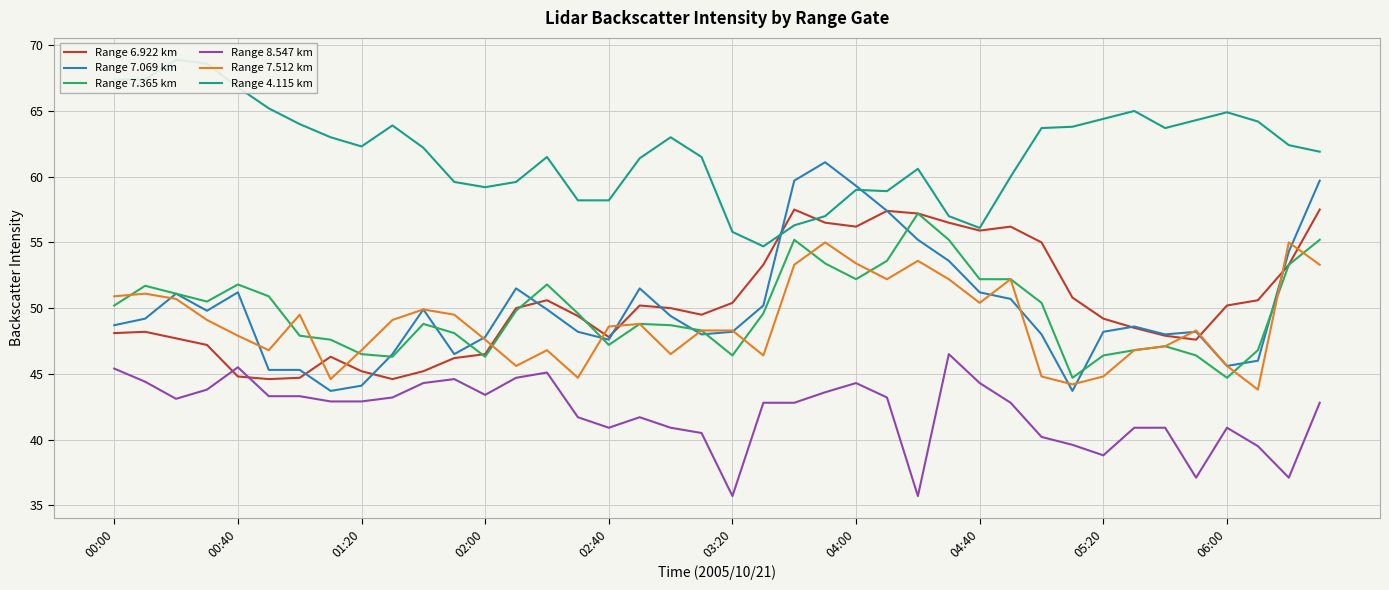

True or false: Range 7.069 km and Range 8.547 km cross at least once.

False